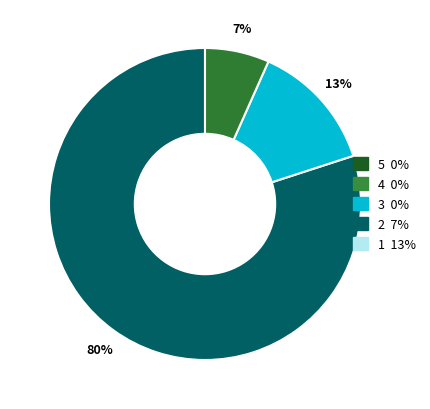

Is there a majority slice in this chart?

Yes